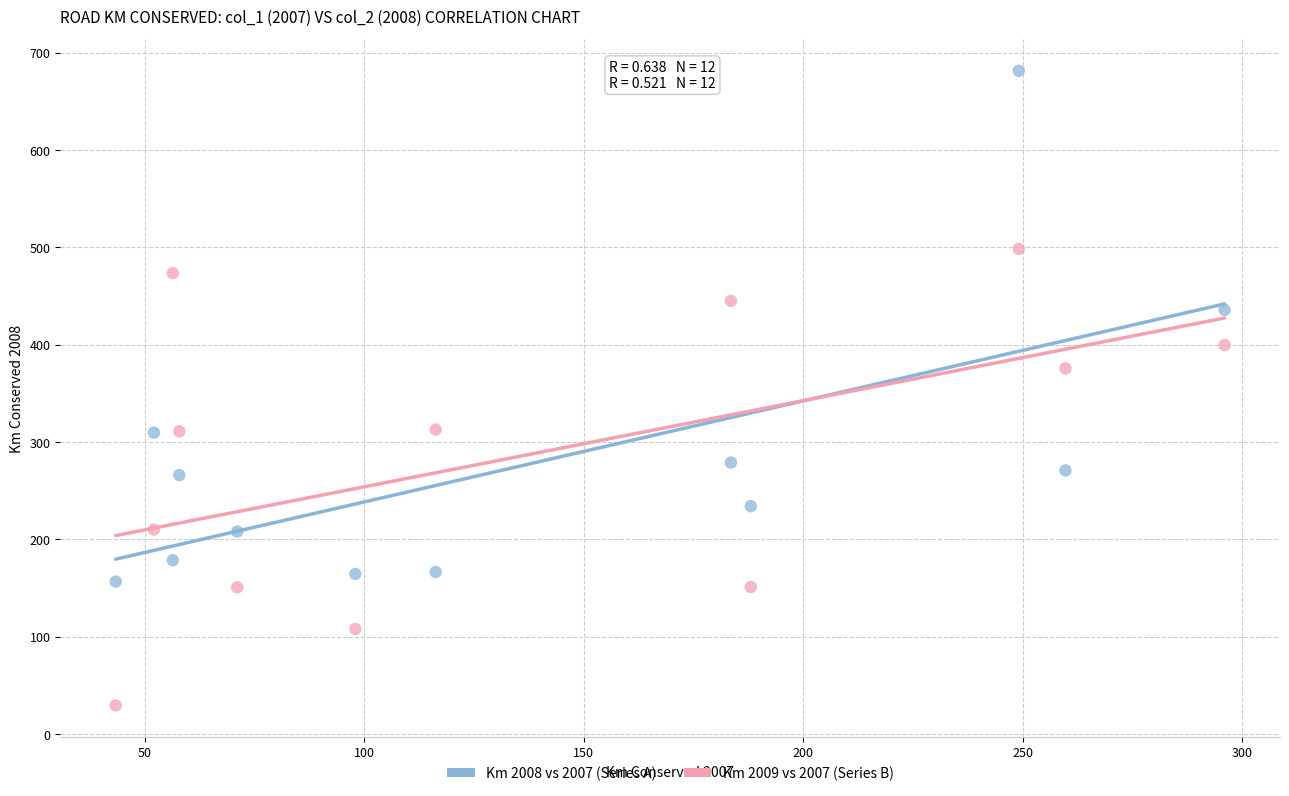

What are all the series names shown in the legend?

Km 2008 vs 2007 (Series A), Km 2009 vs 2007 (Series B)